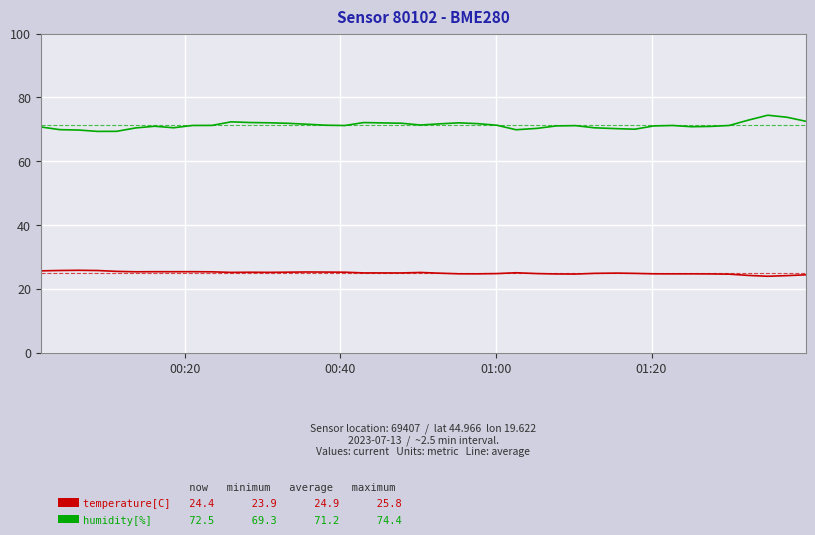

What is the maximum value shown in the chart?

74.4